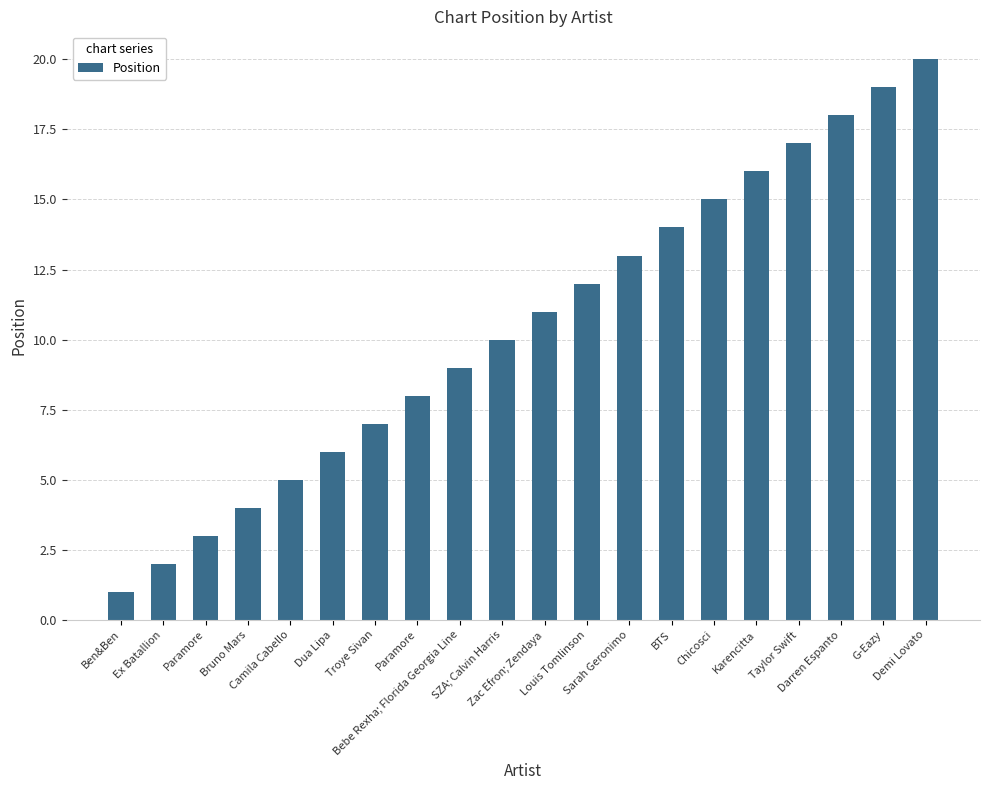

What is the sum of the values at Camila Cabello and Louis Tomlinson?

17